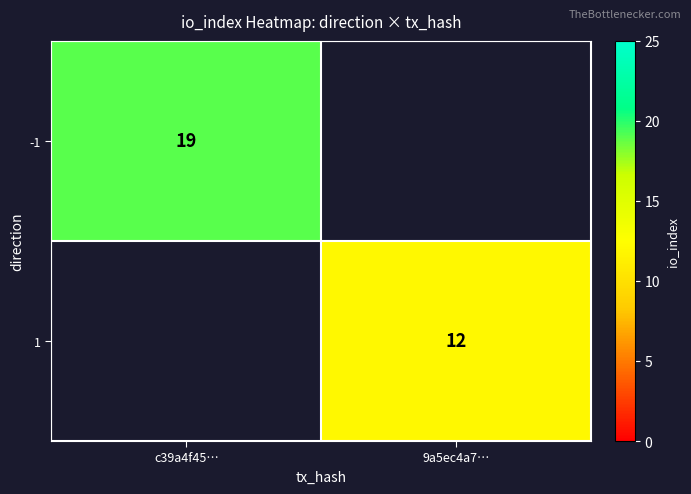

The 1 series shows 12 at 9a5ec4a7…. True or false?

True